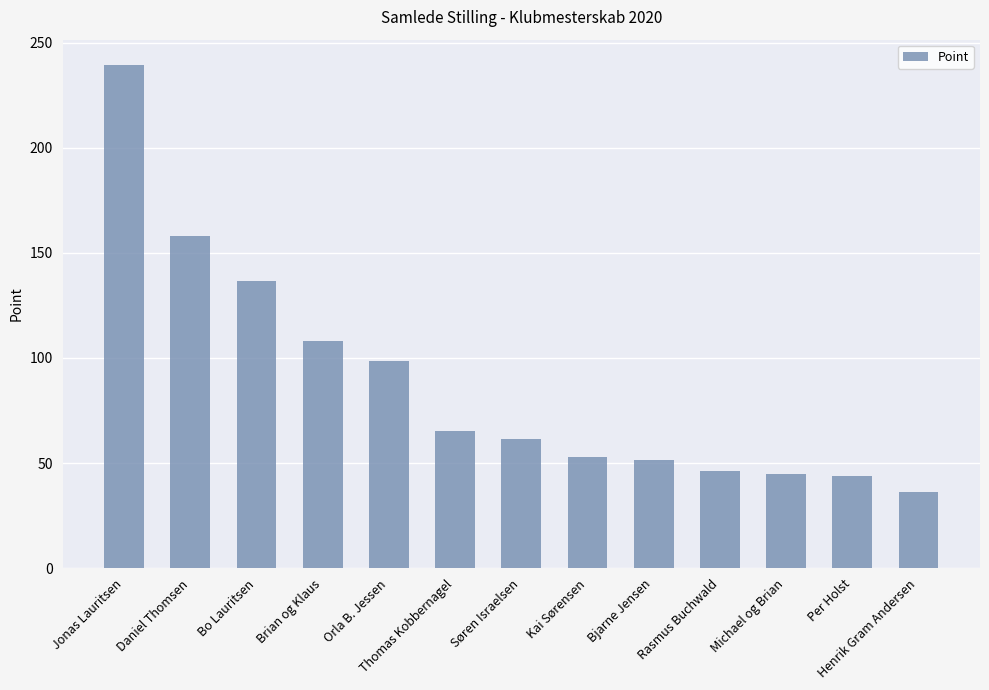

Approximately how many times larger is the value at Bjarne Jensen compared to Bo Lauritsen?

0.4